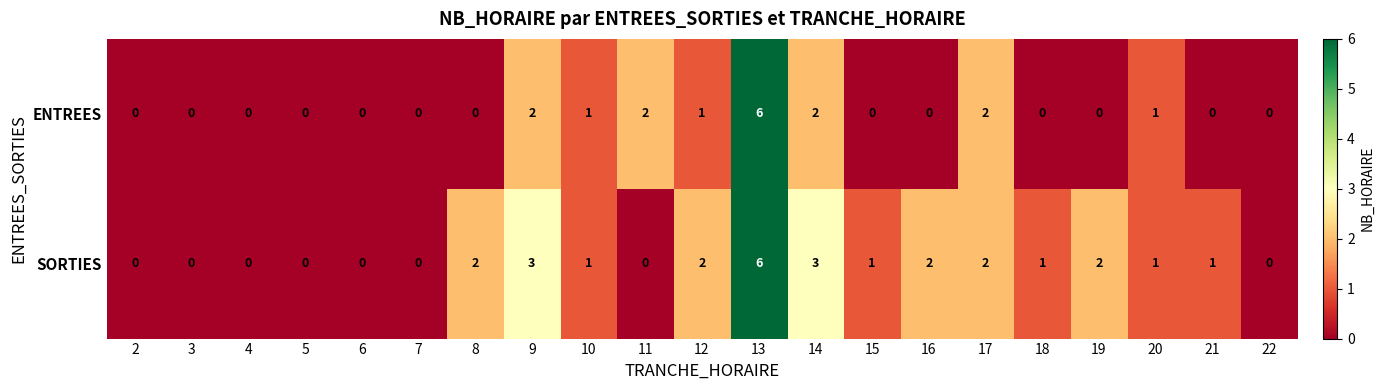

List the series in order of their overall mean, highest first.

SORTIES, ENTREES